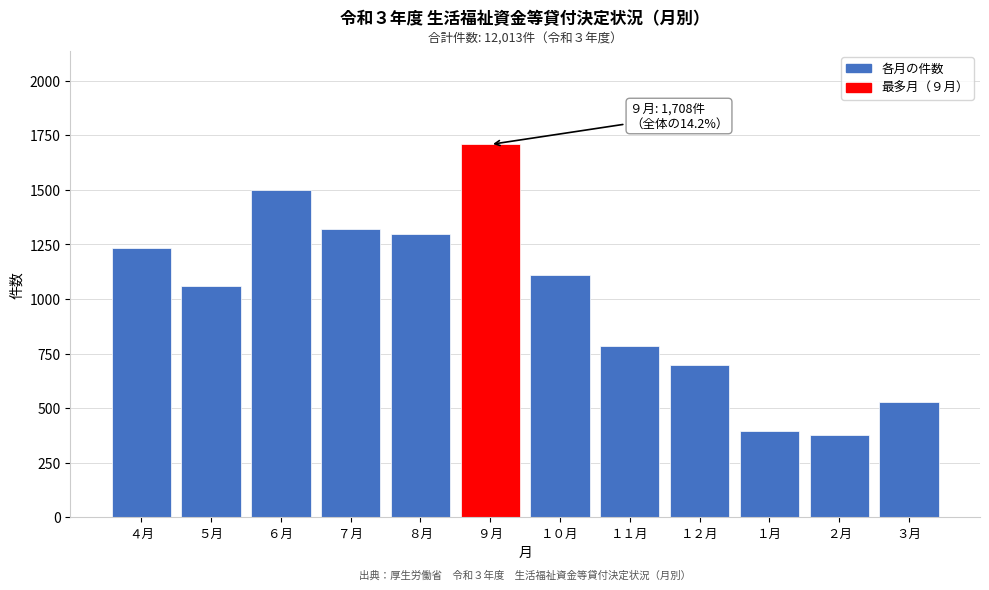

Reading right to left, what are all the values shown in this chart?

528	378	394	699	784	1110	1708	1297	1323	1501	1059	1232